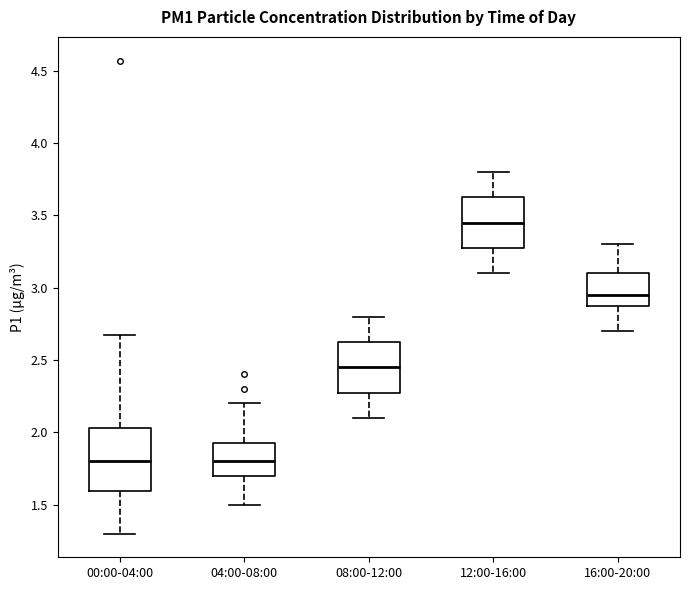

Reading left to right, transcribe this box plot: for each box, give where its median line is, the range the box spans, and where its two whiskers end, as read against the y-axis. The values are not printed on the chart, so give them approximately, as read against the axis.

00:00-04:00: median 1.80, box 1.60 to 2.05, whiskers 1.30 to 2.65
04:00-08:00: median 1.80, box 1.70 to 1.95, whiskers 1.50 to 2.20
08:00-12:00: median 2.45, box 2.30 to 2.65, whiskers 2.10 to 2.80
12:00-16:00: median 3.45, box 3.30 to 3.65, whiskers 3.10 to 3.80
16:00-20:00: median 2.95, box 2.90 to 3.10, whiskers 2.70 to 3.30